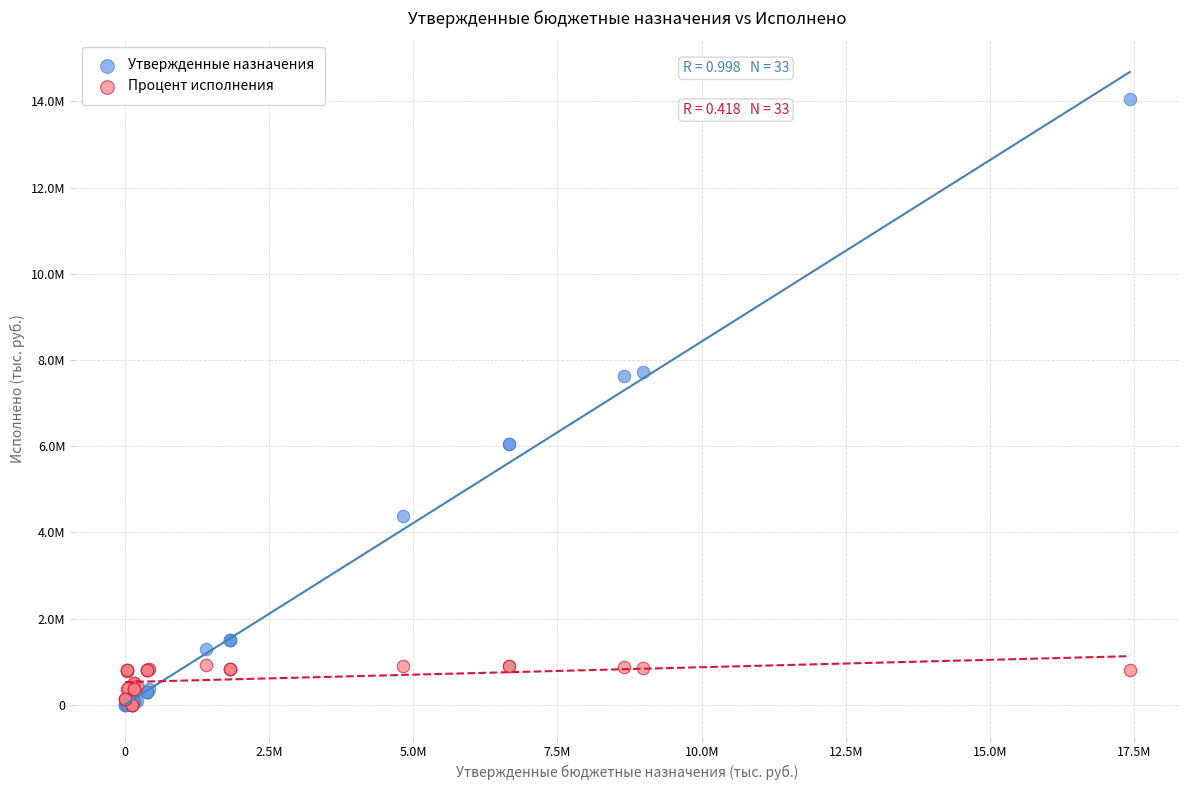

Which series reaches the maximum Y coordinate?

Утвержденные назначения